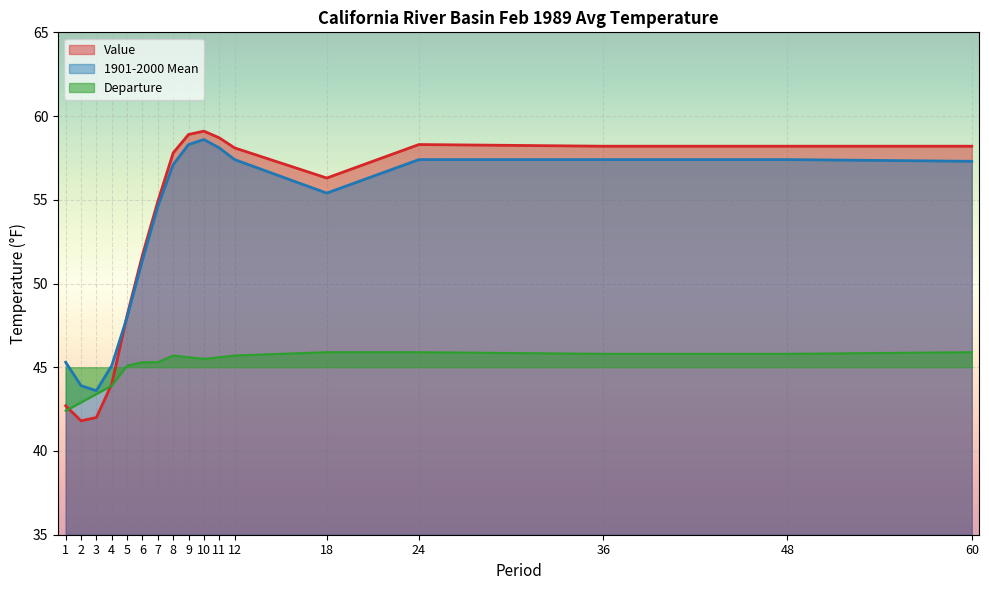

List the labels in order of Value value, smallest first.

2, 3, 1, 4, 5, 6, 7, 18, 8, 12, 36, 48, 60, 24, 11, 9, 10